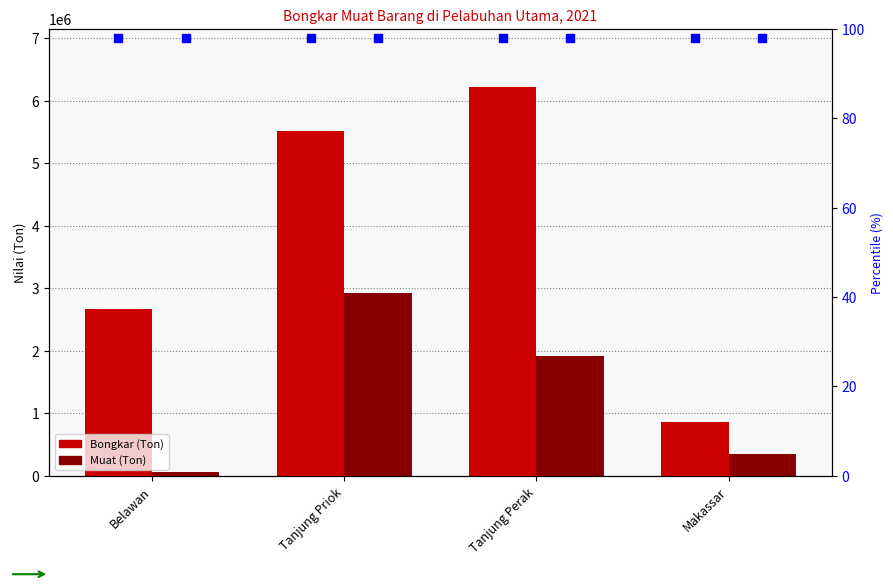

Between Tanjung Perak and Belawan, which is larger?

Tanjung Perak